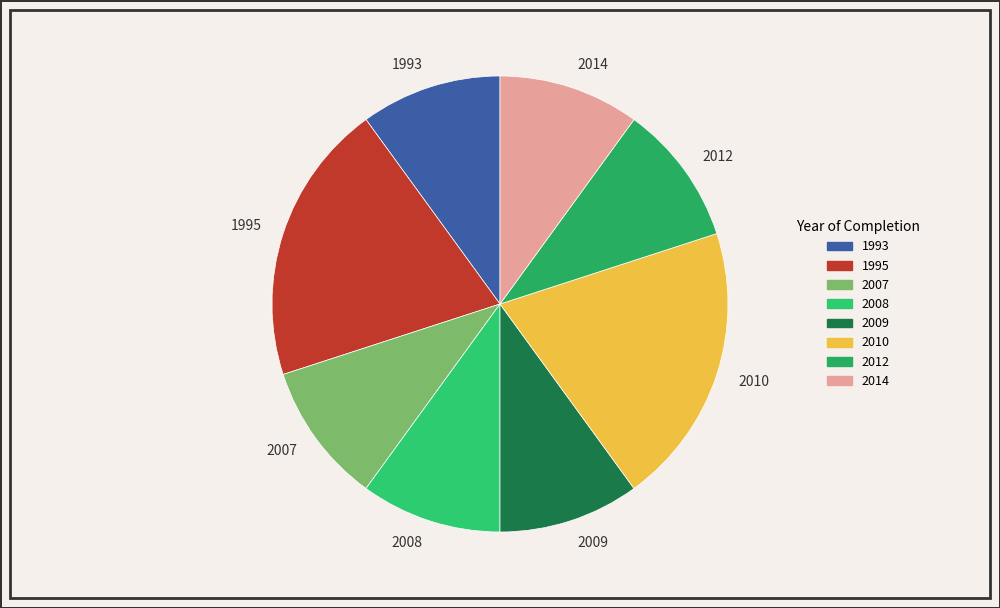

Is there any slice that represents more than half of the pie?

No